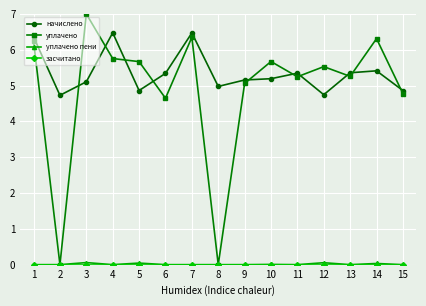

Which category has the highest value across all series?

3